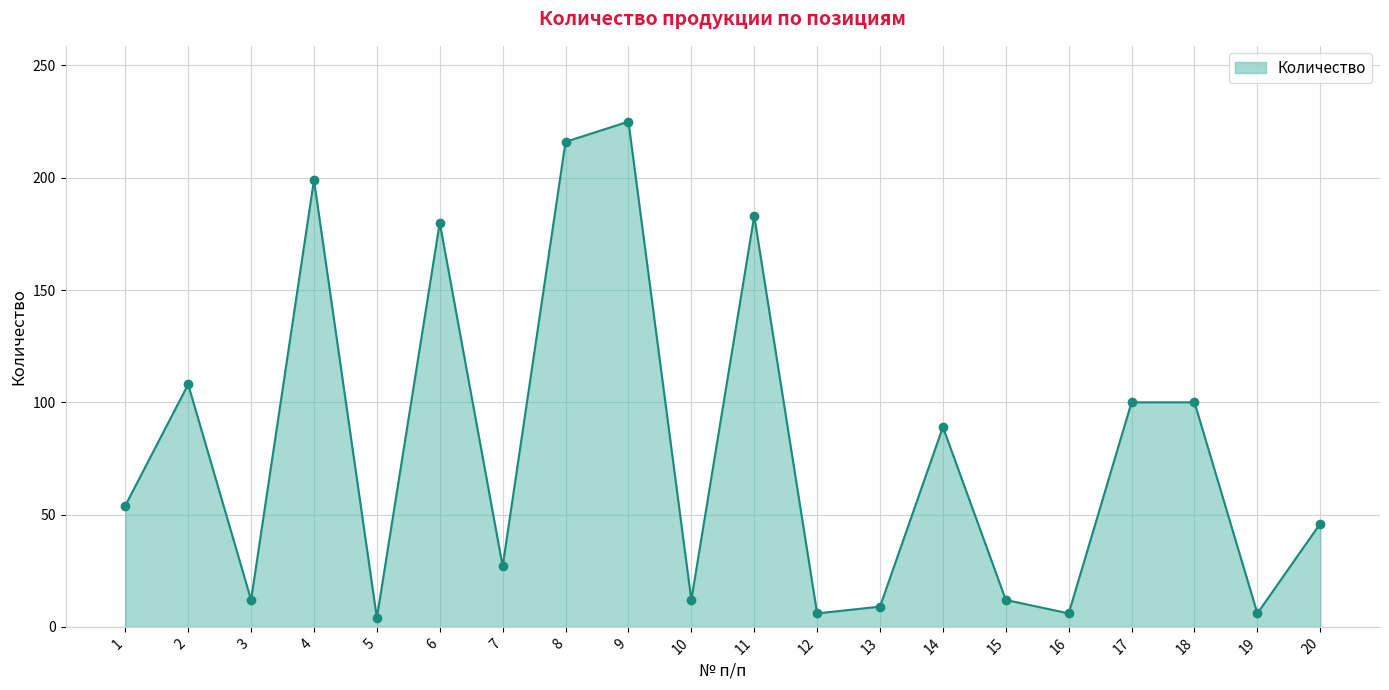

What is the ratio of the value at 15 to the value at 7?

0.4